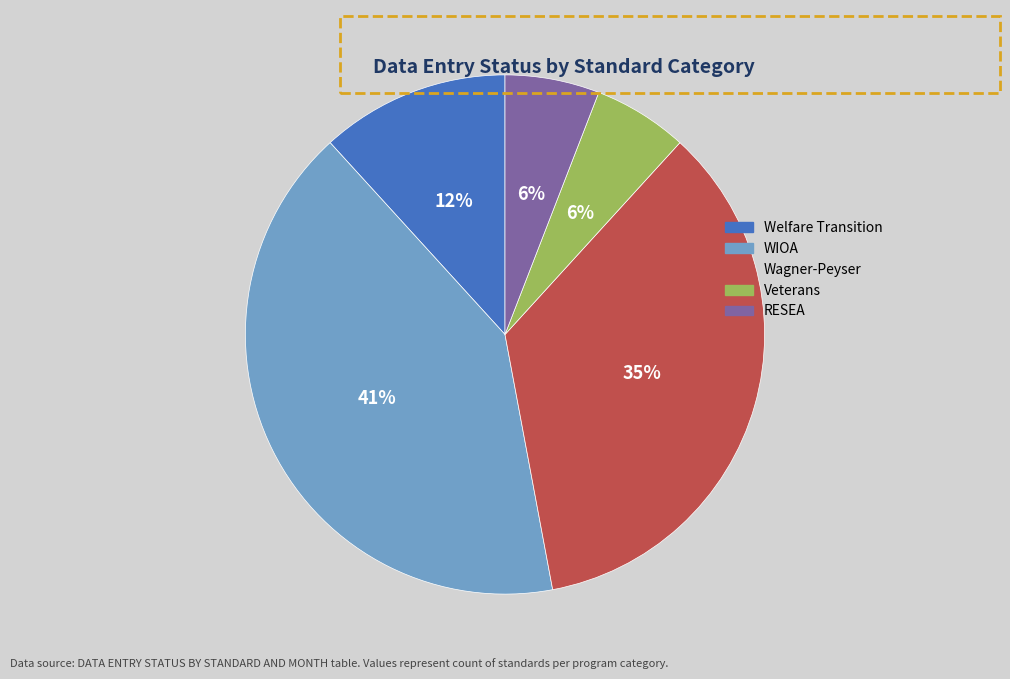

To the nearest percent, what is the combined percentage of WIOA and Veterans?

47%